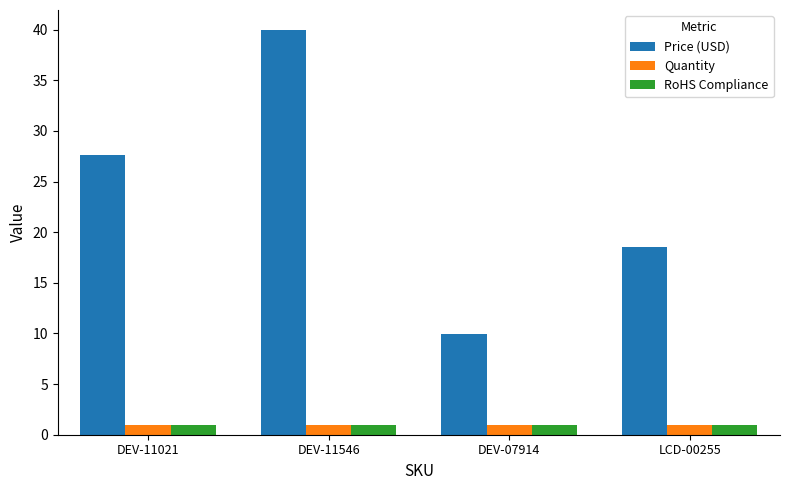

True or false: Quantity has a value of 1.0 at DEV-11021.

True